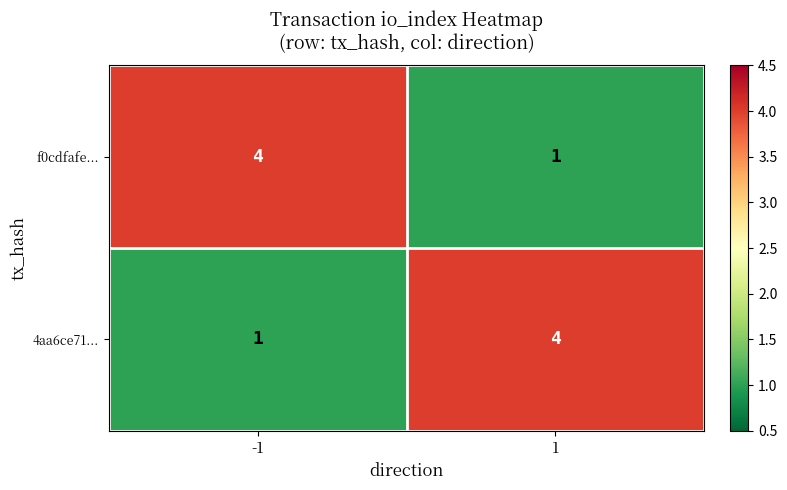

What is the total value across all series at -1?

5